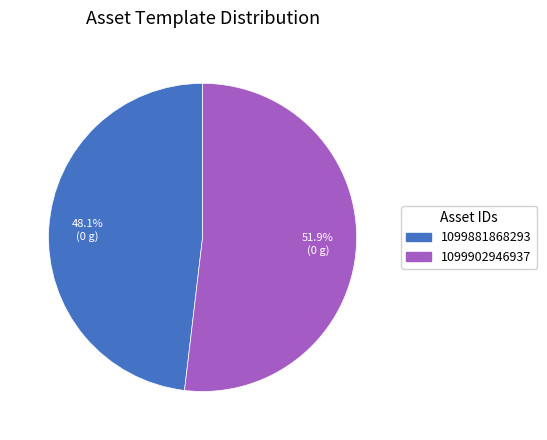

To the nearest percent, what is the average slice percentage?

50%